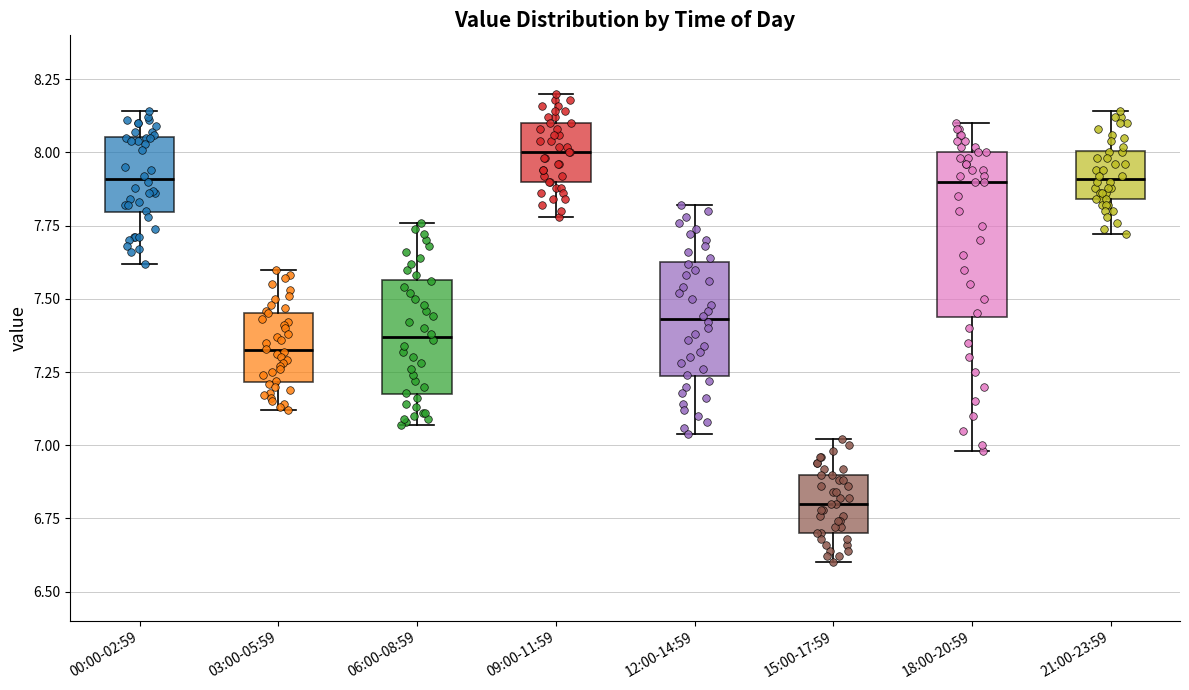

Which box has the lowest median line?

15:00-17:59